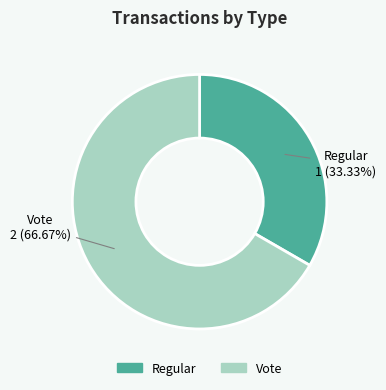

The Regular slice represents 33% of the pie. True or false?

True